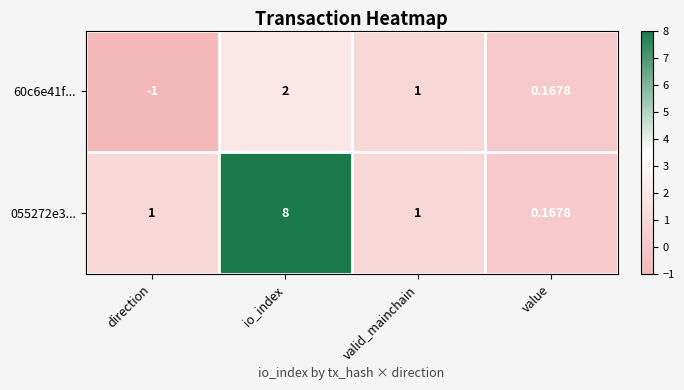

At which label is 60c6e41f... closest to 0?

value